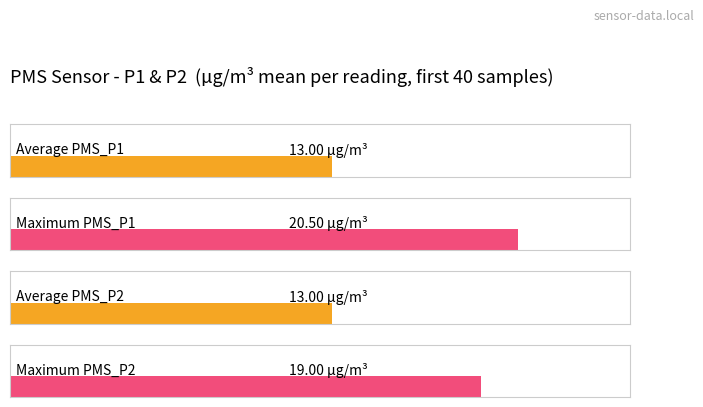

What is the minimum value for Maximum utilization?

19.0